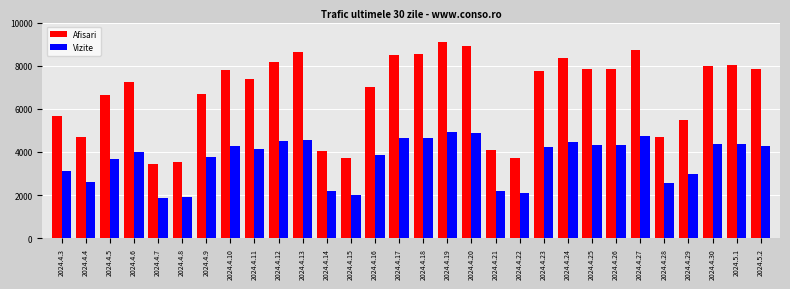

Between 2024.4.12 and 2024.4.25, which series saw the biggest shift?

Afisari